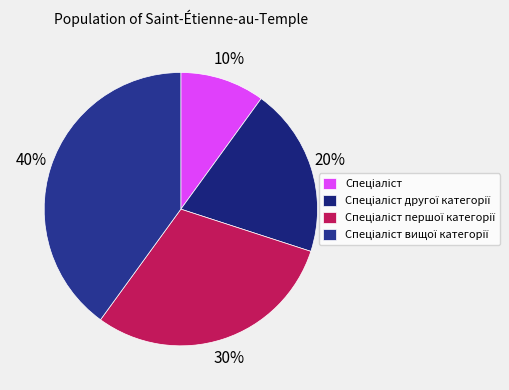

To the nearest percent, what is the average slice percentage?

25%